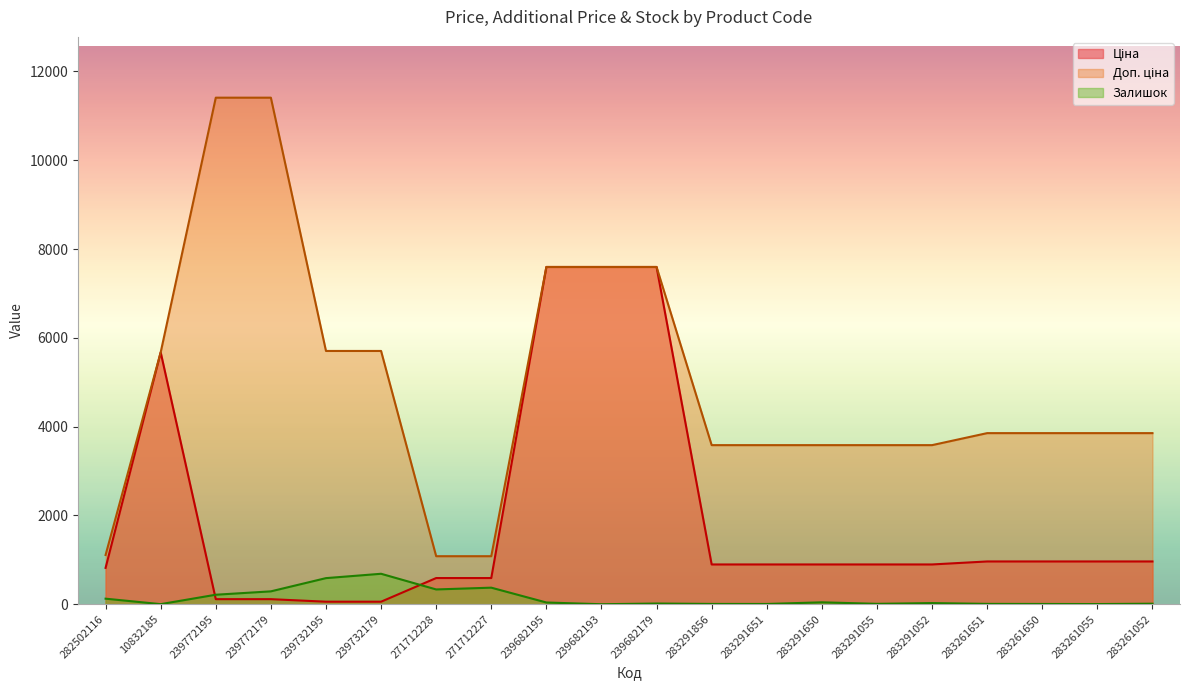

List the series in order of their peak value, lowest first.

Залишок, Ціна, Доп. ціна